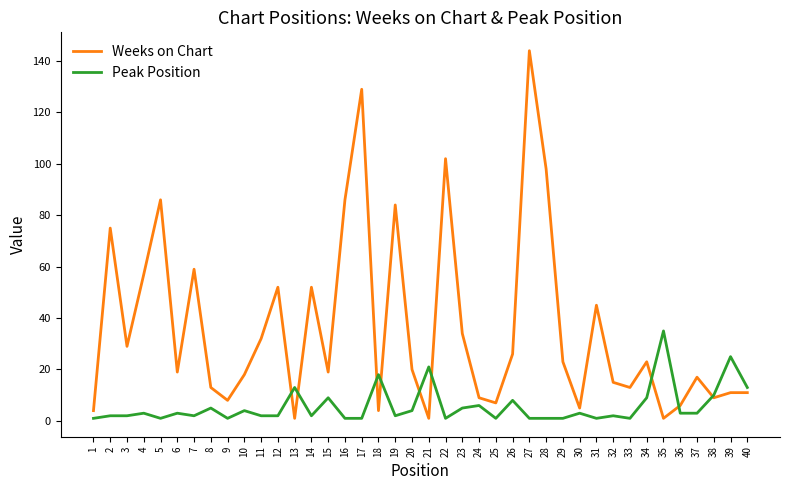

Reading left to right, transcribe all the data shown in this chart.

Weeks on Chart: 1=4	2=75	3=29	4=57	5=86	6=19	7=59	8=13	9=8	10=18	11=32	12=52	13=1	14=52	15=19	16=86	17=129	18=4	19=84	20=20	21=1	22=102	23=34	24=9	25=7	26=26	27=144	28=98	29=23	30=5	31=45	32=15	33=13	34=23	35=1	36=6	37=17	38=9	39=11	40=11
Peak Position: 1=1	2=2	3=2	4=3	5=1	6=3	7=2	8=5	9=1	10=4	11=2	12=2	13=13	14=2	15=9	16=1	17=1	18=18	19=2	20=4	21=21	22=1	23=5	24=6	25=1	26=8	27=1	28=1	29=1	30=3	31=1	32=2	33=1	34=9	35=35	36=3	37=3	38=10	39=25	40=13